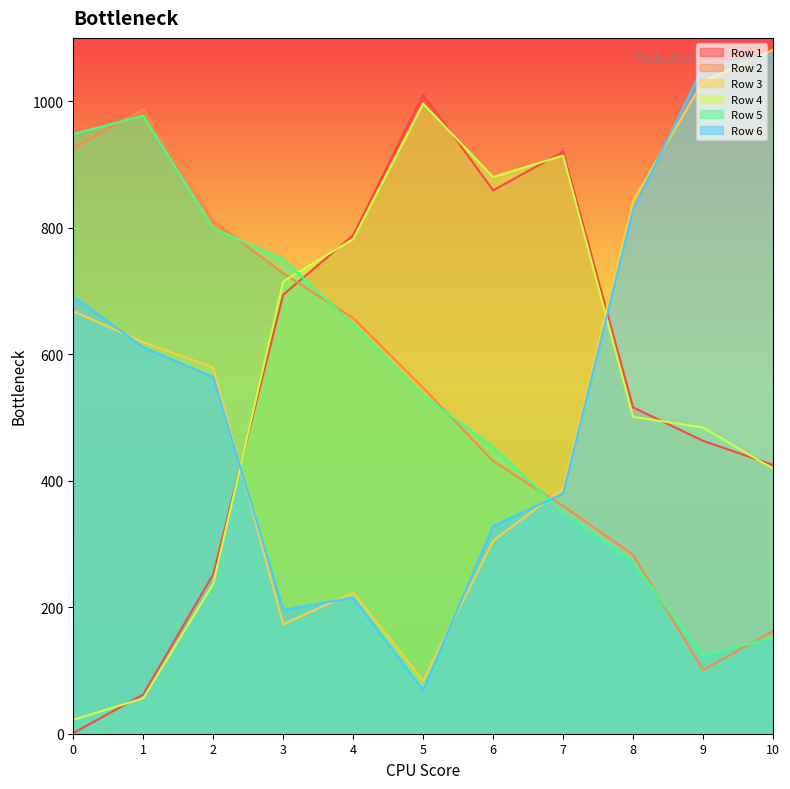

Rank the series at 4 from highest to lowest value.

Row 1, Row 4, Row 2, Row 5, Row 3, Row 6